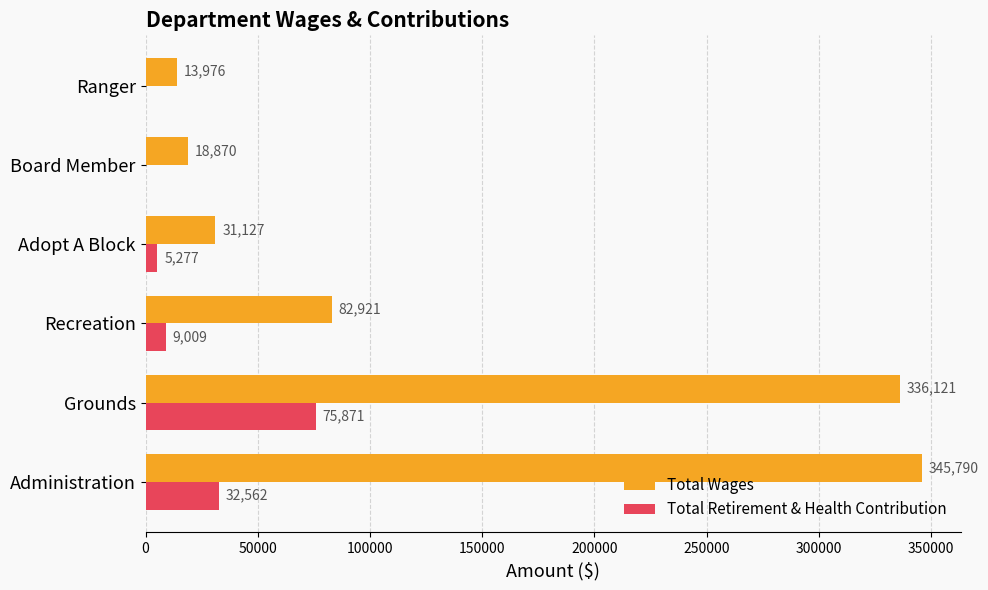

Which series has the largest range (max minus min)?

Total Wages